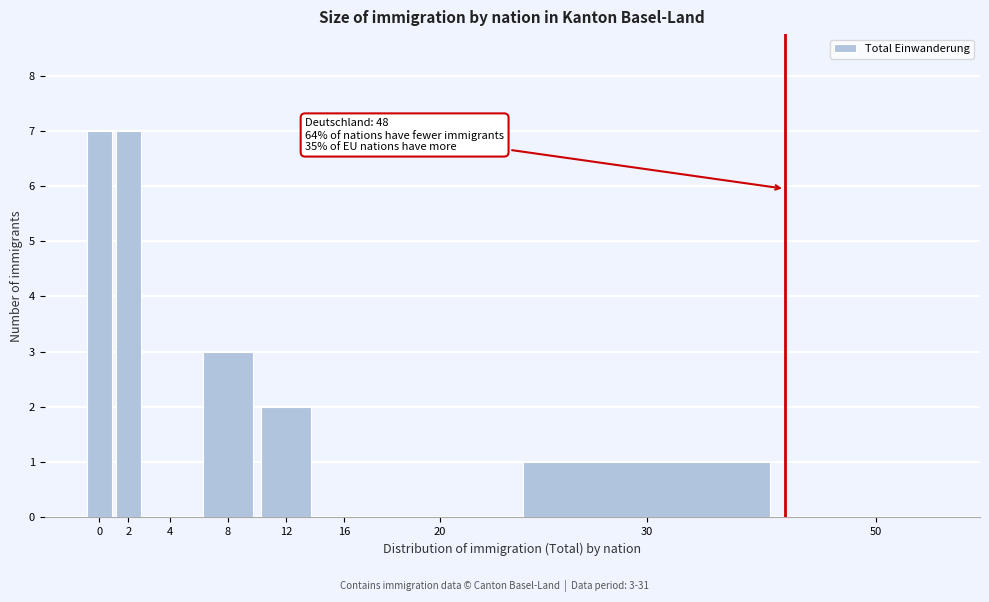

Reading left to right, list all the values displayed in this chart.

0=7	2=7	4=0	8=3	12=2	16=0	20=0	30=1	50=0